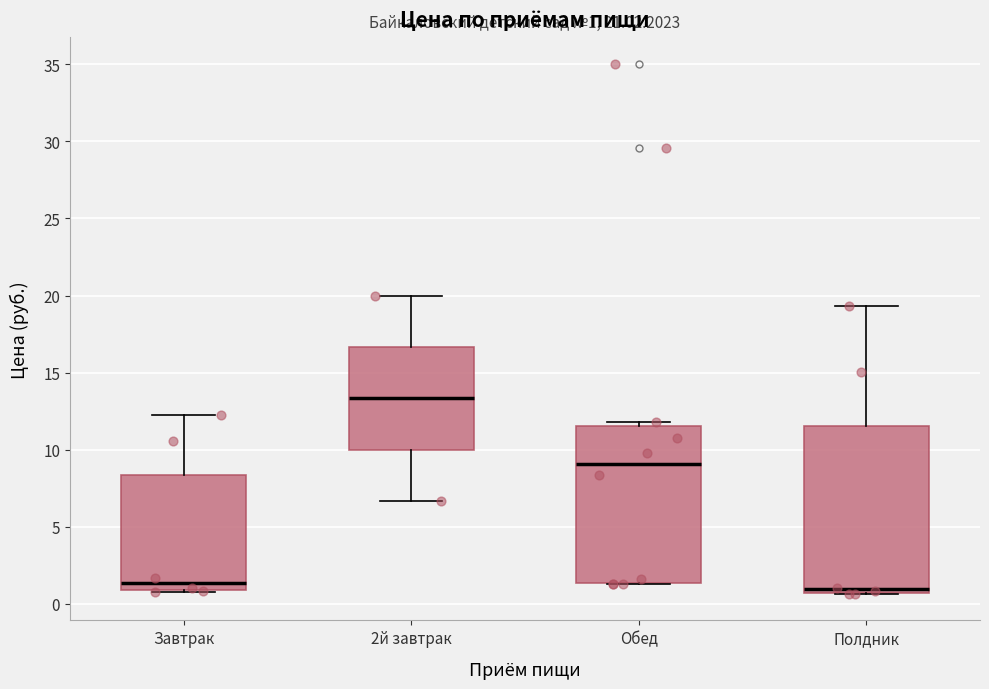

Comparing the boxes themselves (not the whiskers), which one is the tallest?

Полдник